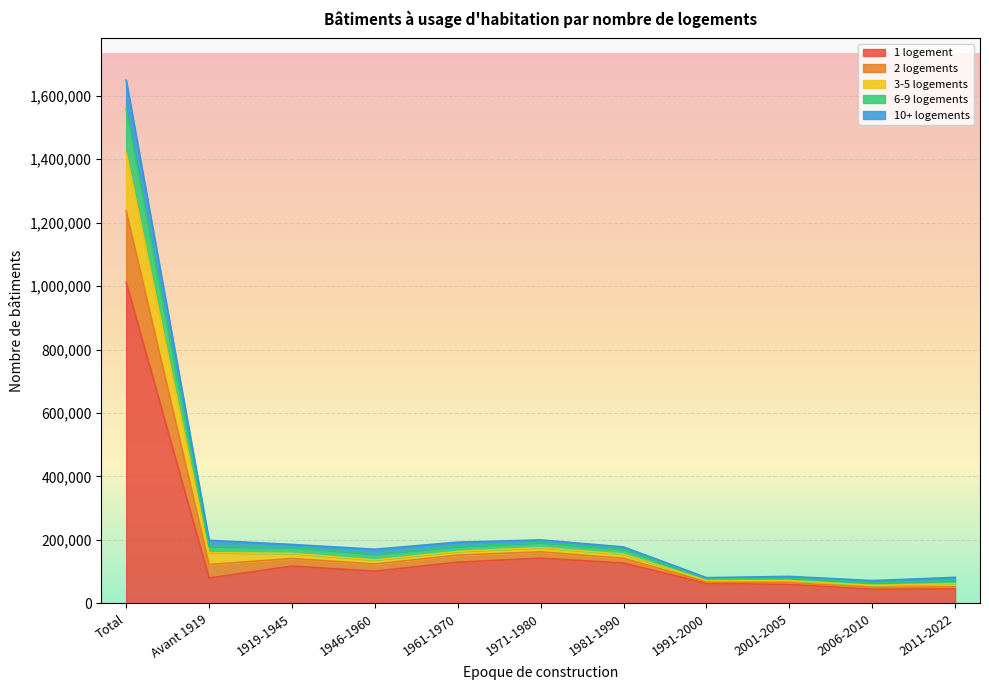

Which category has the highest value in the 1 logement series?

Total